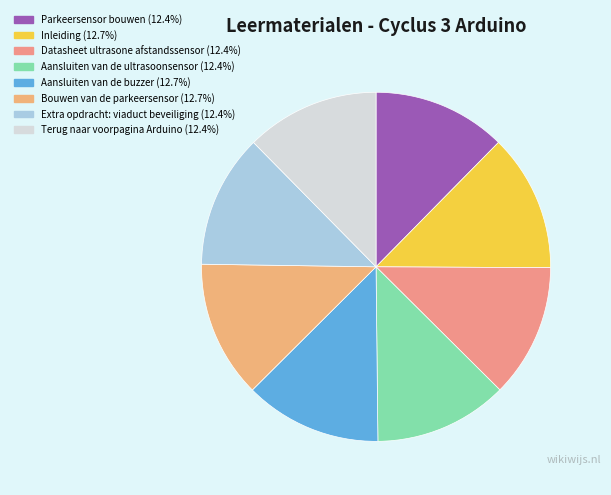

To the nearest percent, what percentage of the pie is Datasheet ultrasone afstandssensor?

12%